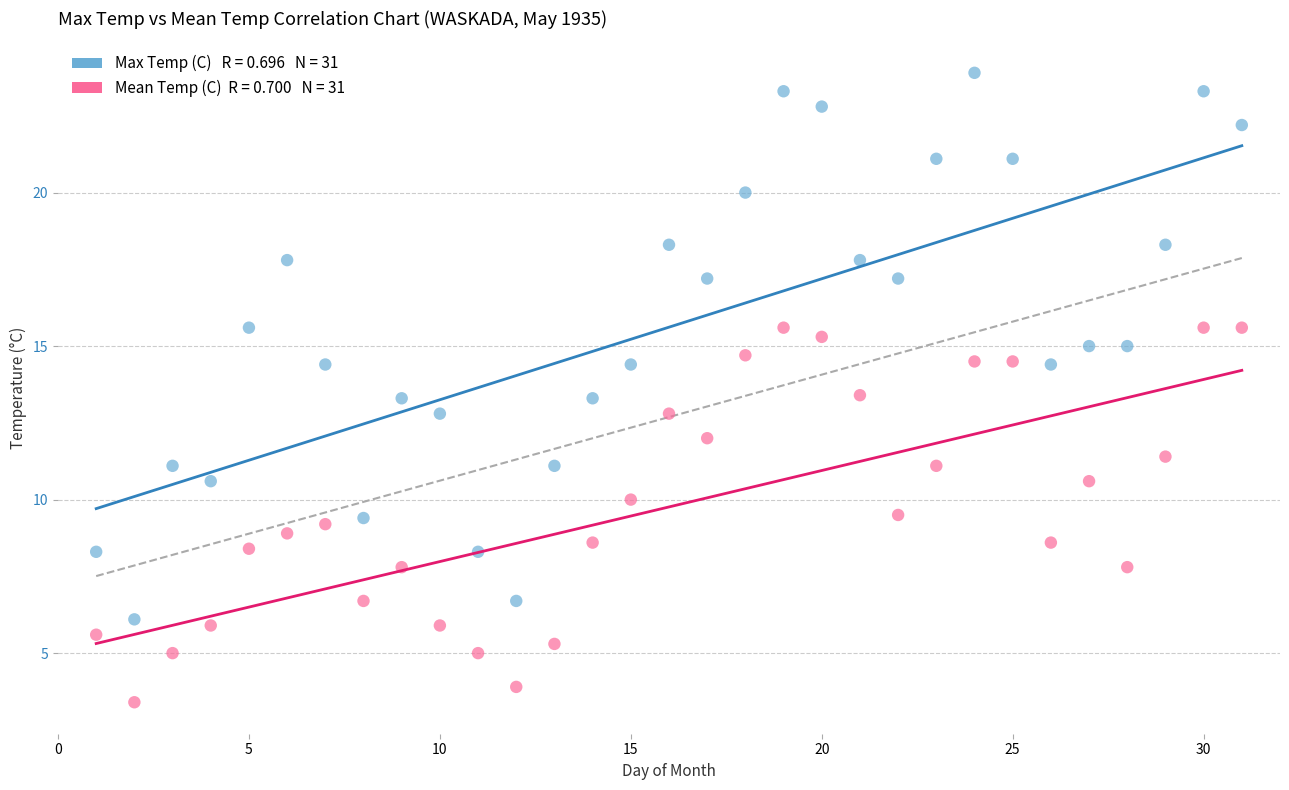

Across all data points, what is the range of X values (max minus min)?

30.0